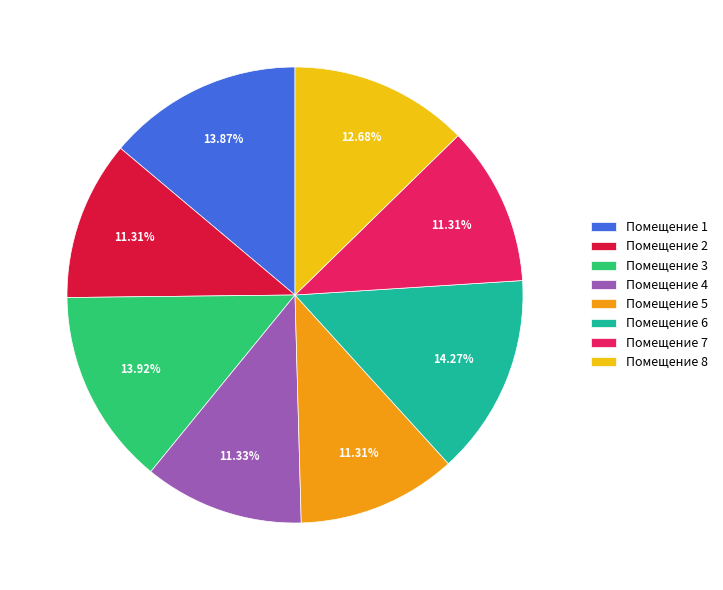

Is there any slice that represents more than half of the pie?

No